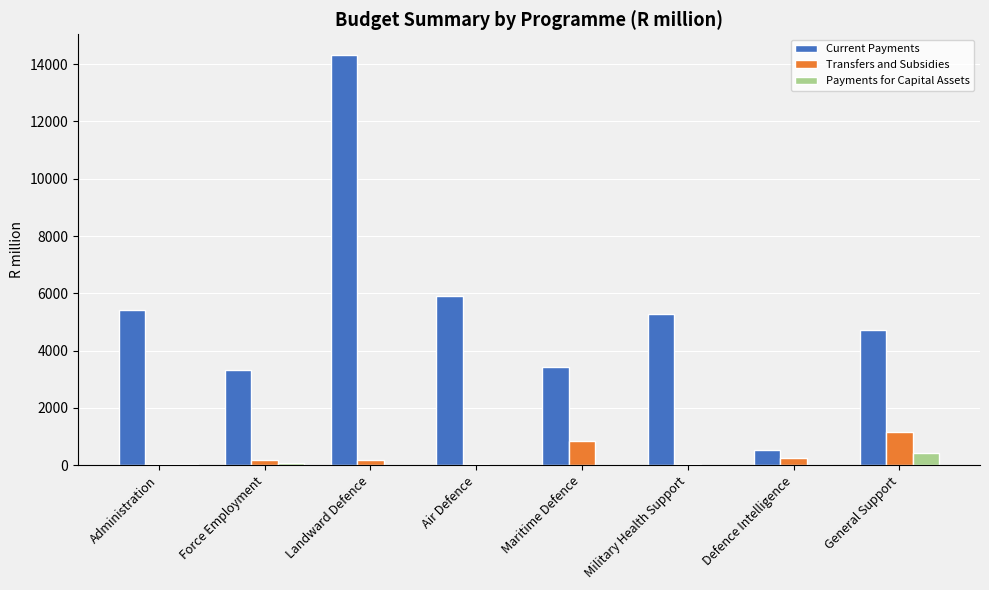

True or false: Current Payments has a value of 4735.0 at General Support.

True